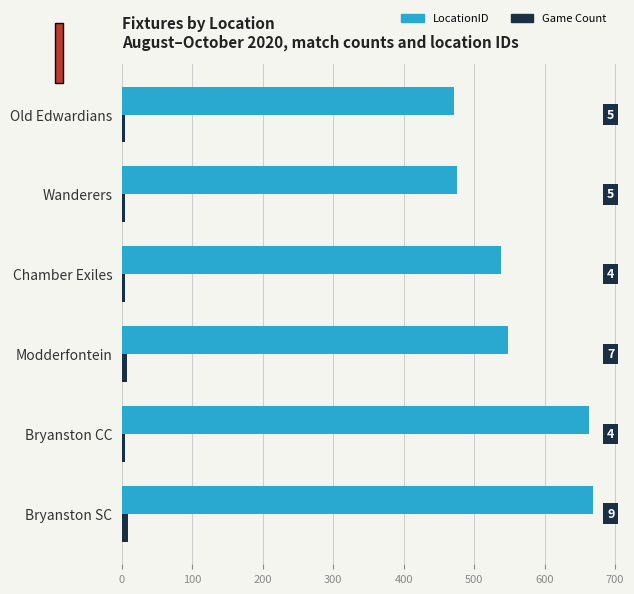

What is the difference between the second highest and second lowest values in the Game Count series?

3